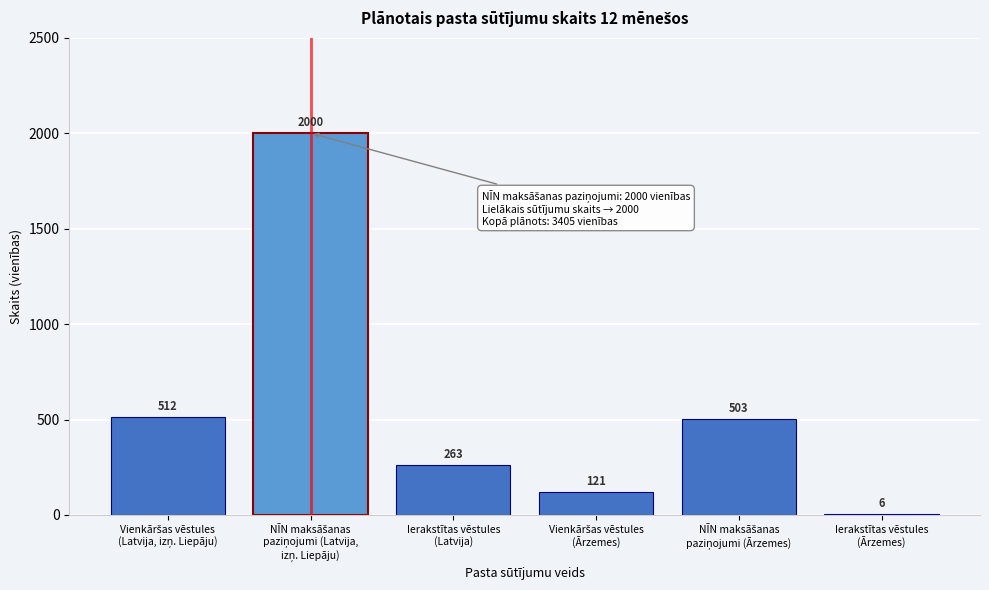

What is the sum of all values?

3405